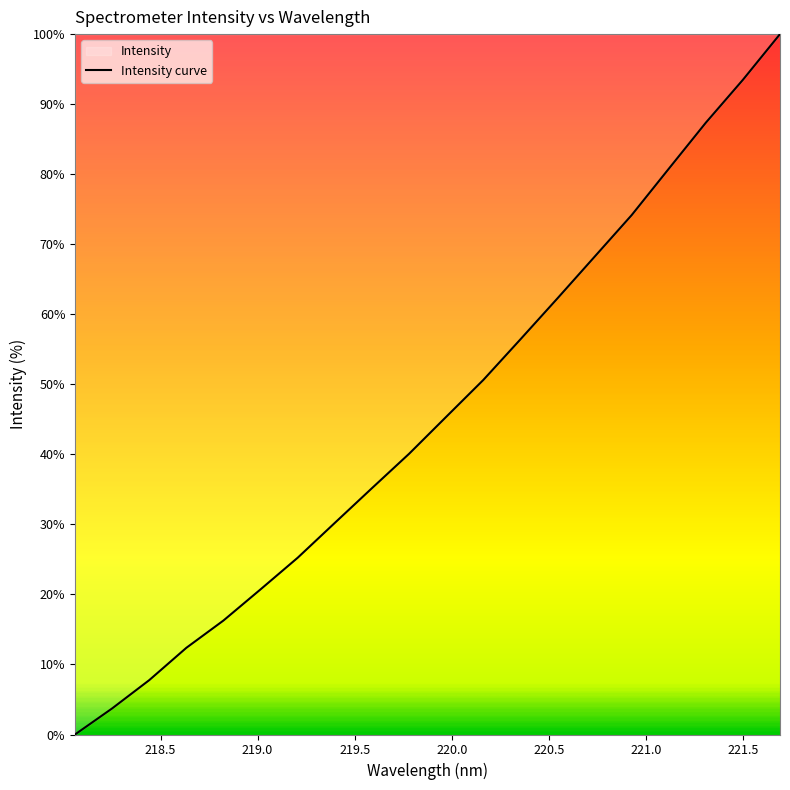

What is the label of the 18th point from the right?

218.442